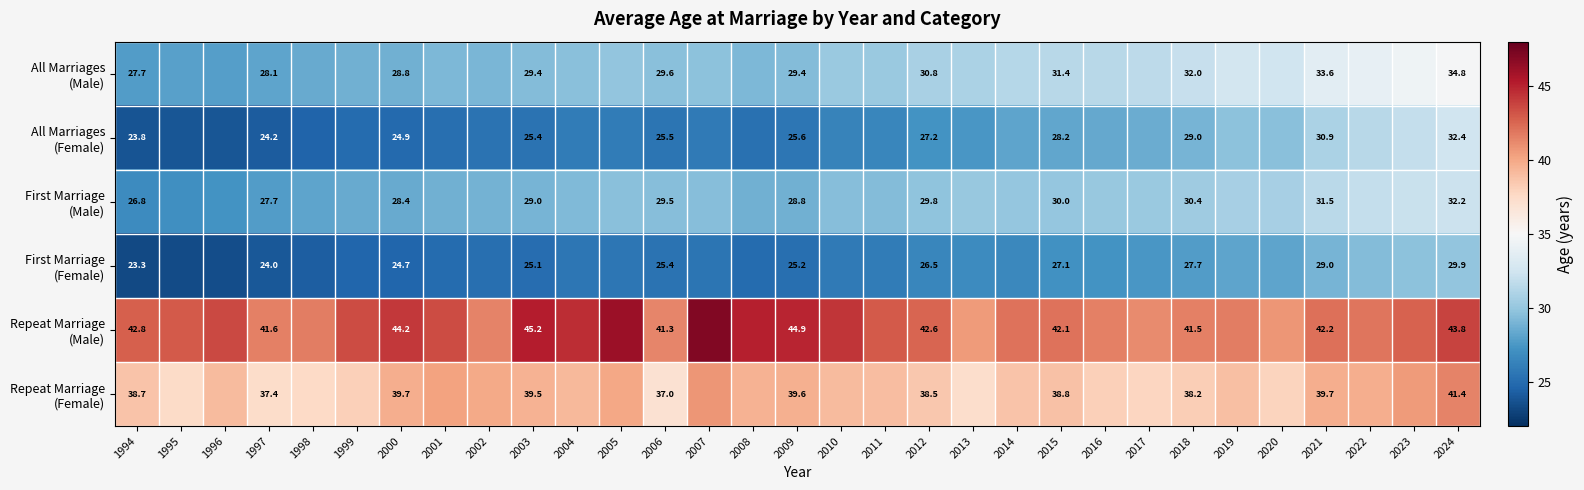

What is the difference between the highest and lowest values at 2009?

19.7